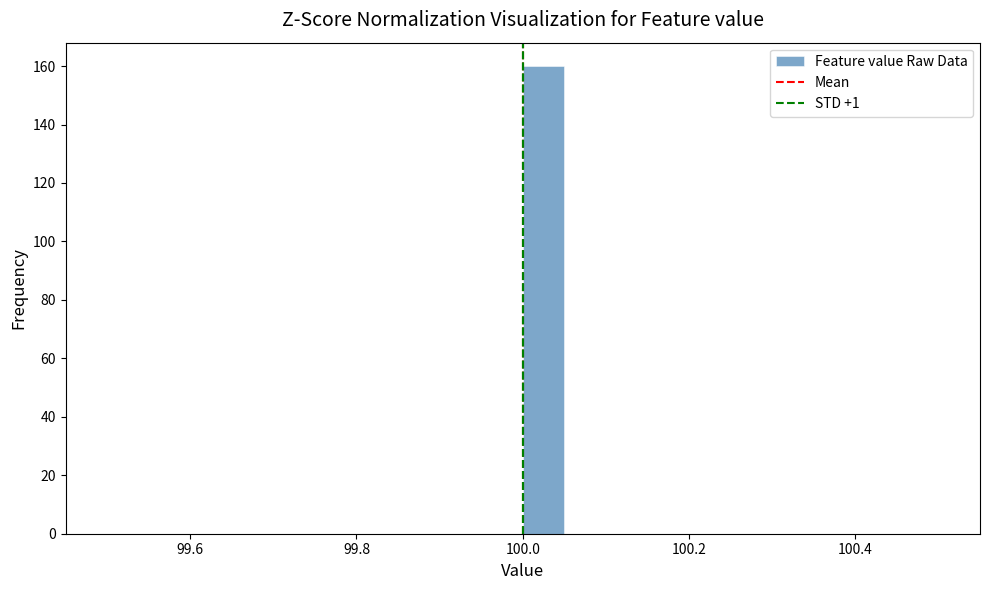

Read against the x-axis, roughly where is the centre of the tallest bar?

100.02